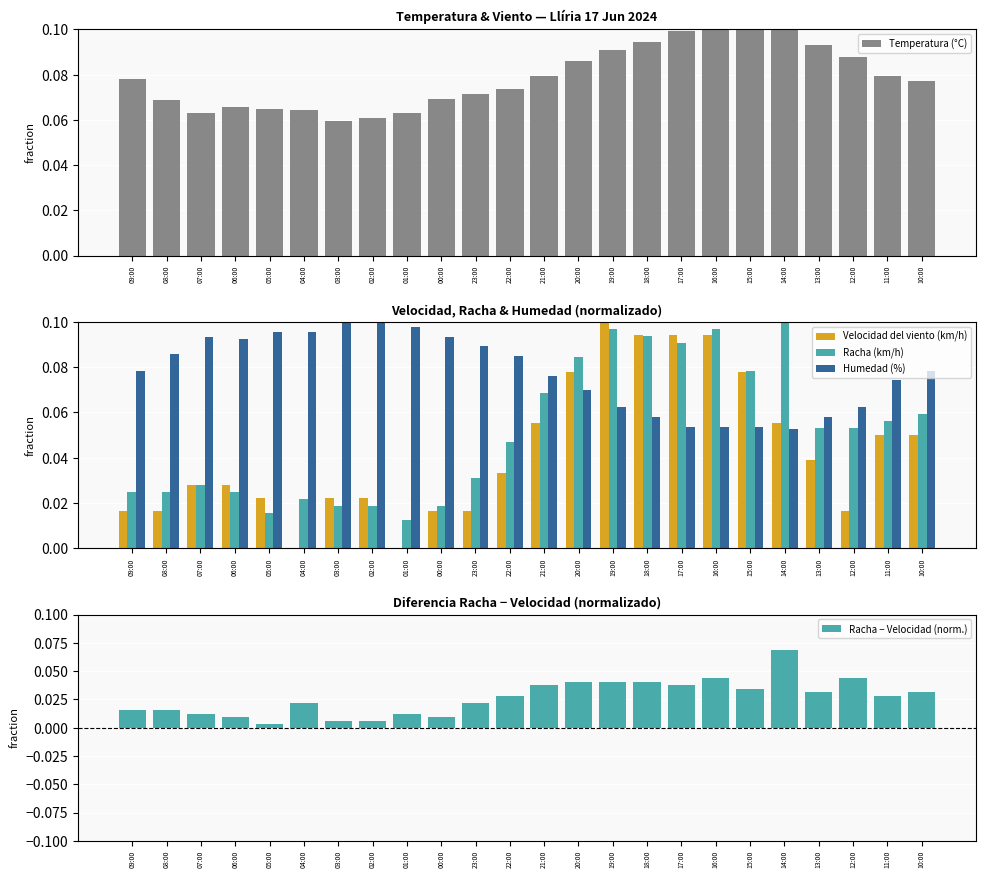

Rank the series by their maximum value, from highest to lowest.

Temperatura (°C), Velocidad del viento (km/h), Racha (km/h), Humedad (%), Racha − Velocidad (norm.)